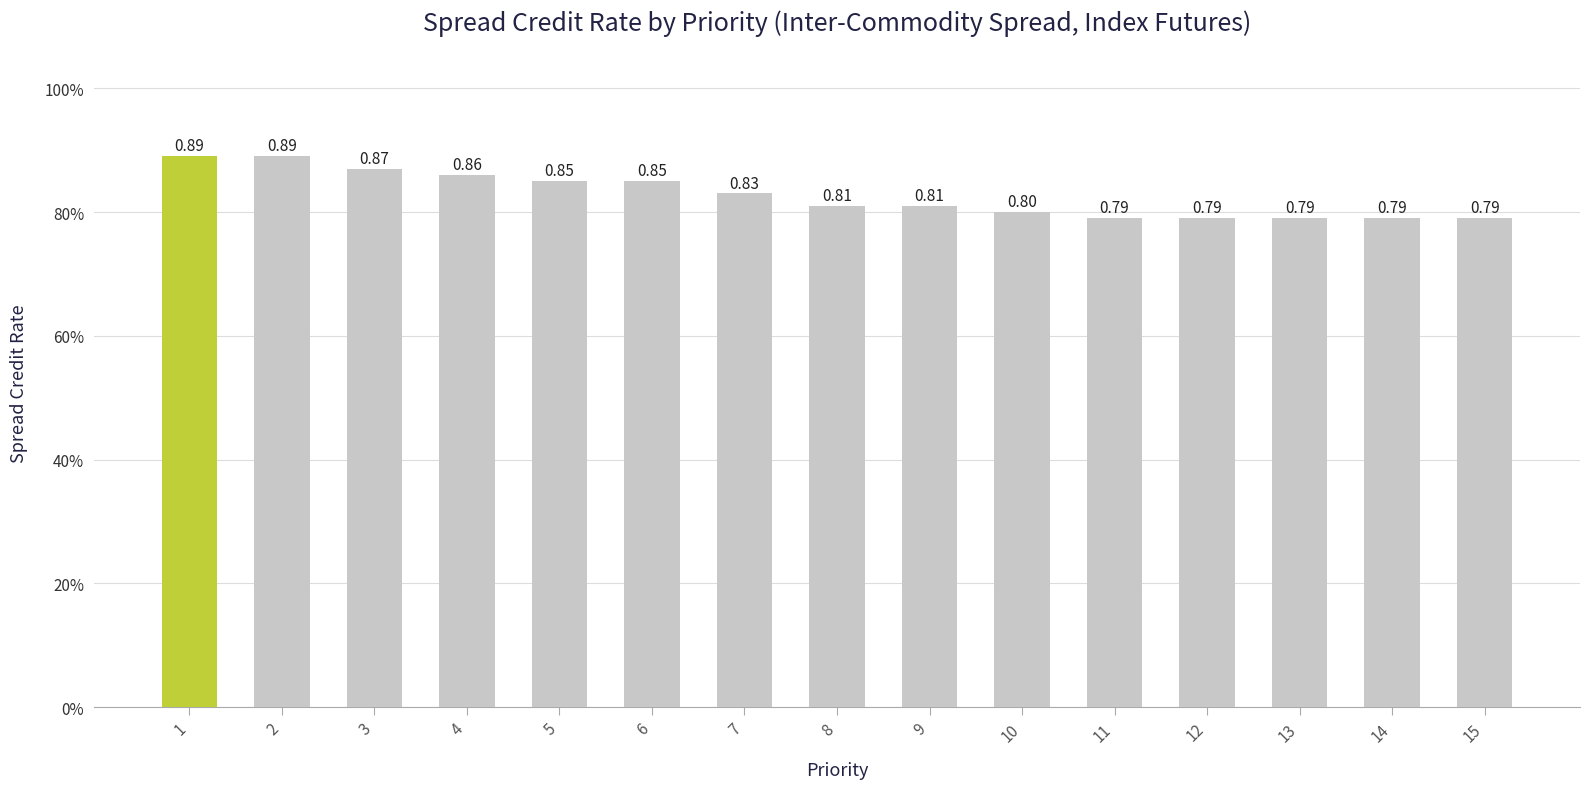

What is the sum of the values at 8 and 3?

1.7